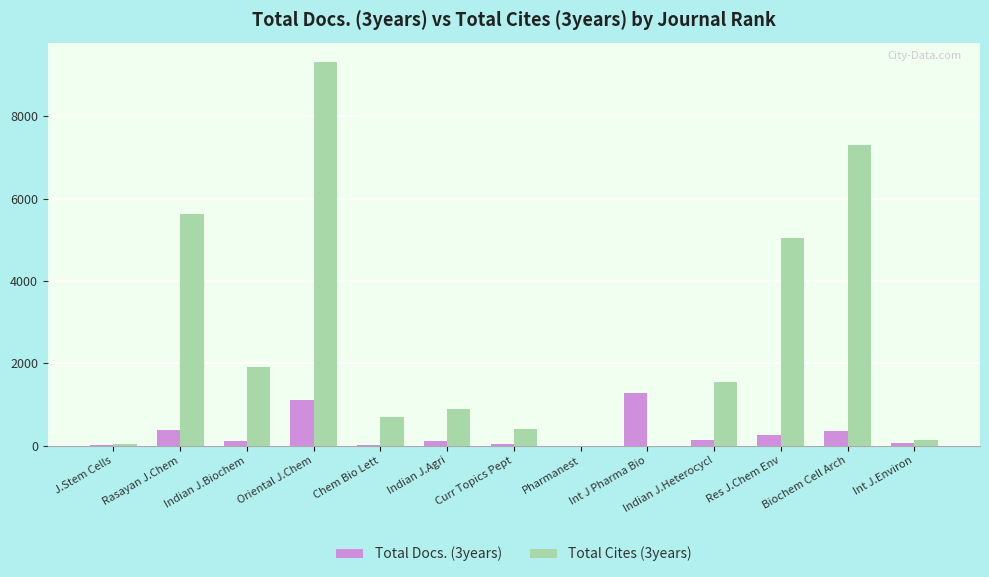

Which series has the largest total across all categories?

Total Cites (3years)